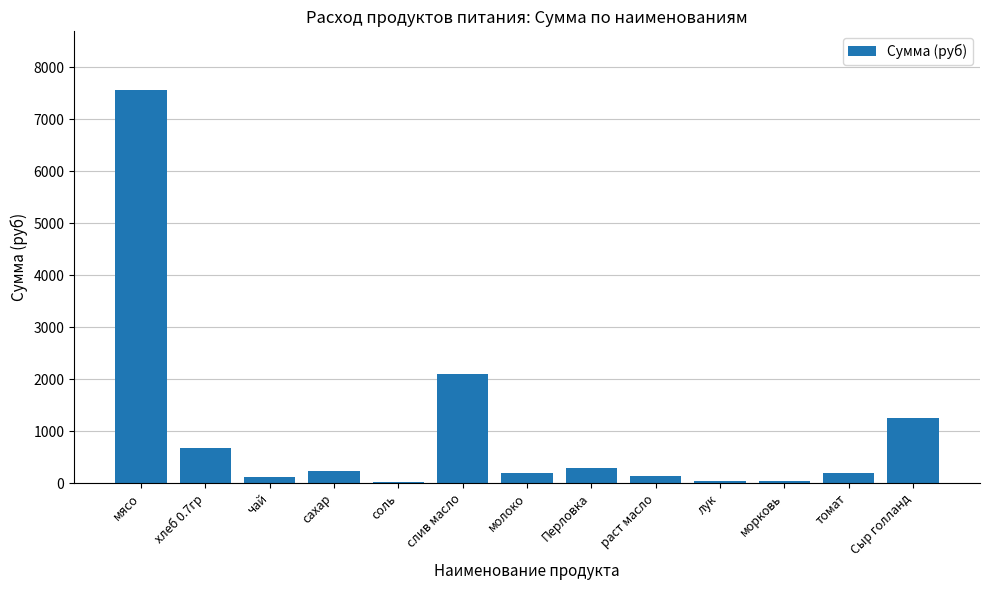

At which label does the data first exceed 197?

мясо